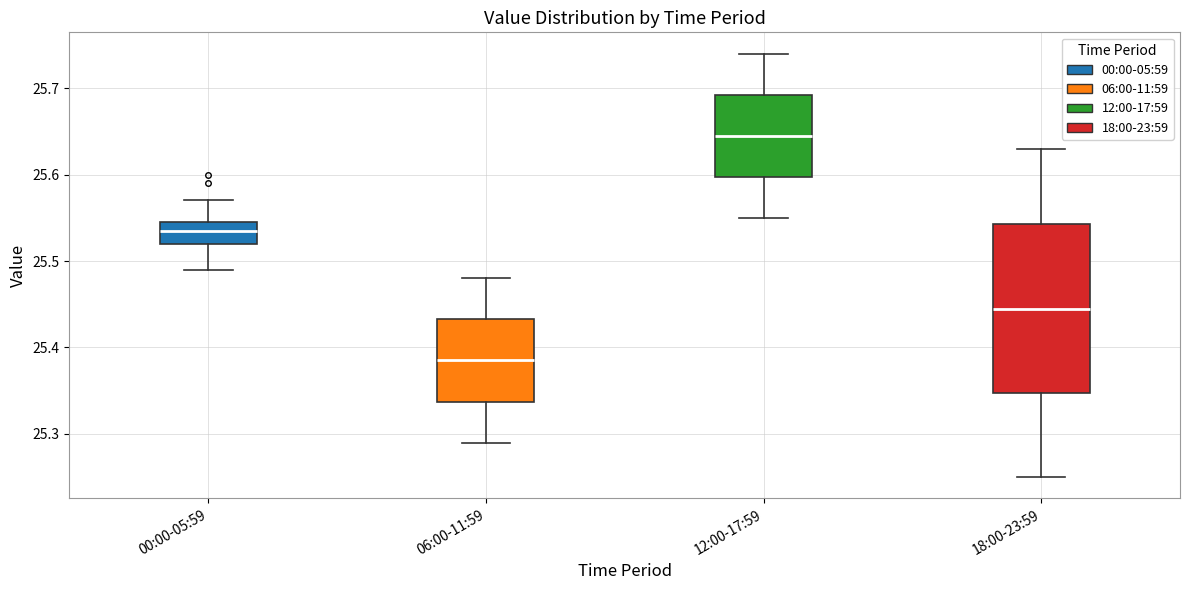

Reading left to right, transcribe this box plot: for each box, give where its median line is, the range the box spans, and where its two whiskers end, as read against the y-axis. The values are not printed on the chart, so give them approximately, as read against the axis.

00:00-05:59: median 25.54, box 25.52 to 25.55, whiskers 25.49 to 25.57
06:00-11:59: median 25.39, box 25.34 to 25.43, whiskers 25.29 to 25.48
12:00-17:59: median 25.65, box 25.60 to 25.69, whiskers 25.55 to 25.74
18:00-23:59: median 25.45, box 25.35 to 25.54, whiskers 25.25 to 25.63